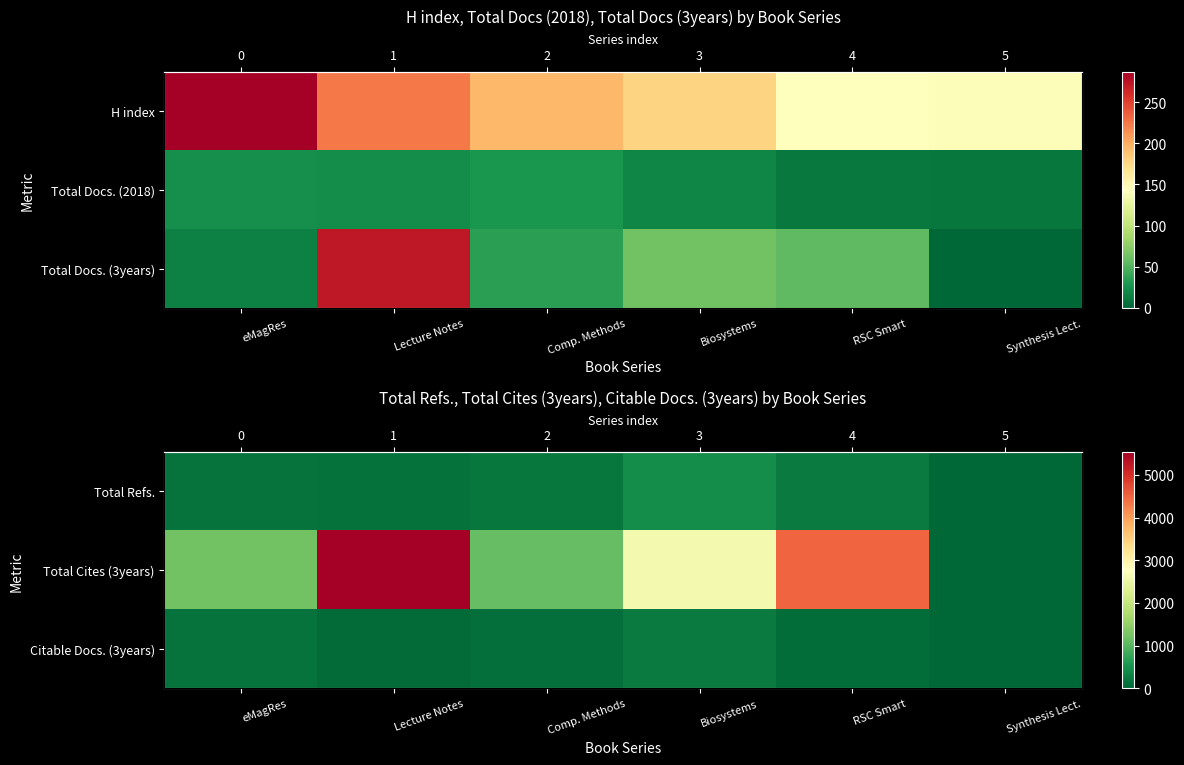

At which label does Total Cites (3years) first exceed 2594?

Lecture Notes